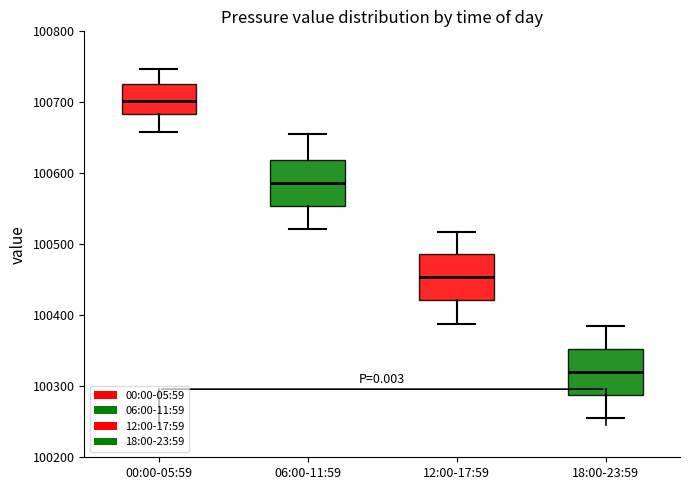

Reading left to right, read every box against the y-axis: the position of its median line, the range the box covers, and the ends of its whiskers. The values are not printed on the chart, so give them approximately, as read against the axis.

00:00-05:59: median 100700, box 100680 to 100730, whiskers 100660 to 100750
06:00-11:59: median 100590, box 100550 to 100620, whiskers 100520 to 100660
12:00-17:59: median 100450, box 100420 to 100490, whiskers 100390 to 100520
18:00-23:59: median 100320, box 100290 to 100350, whiskers 100260 to 100390